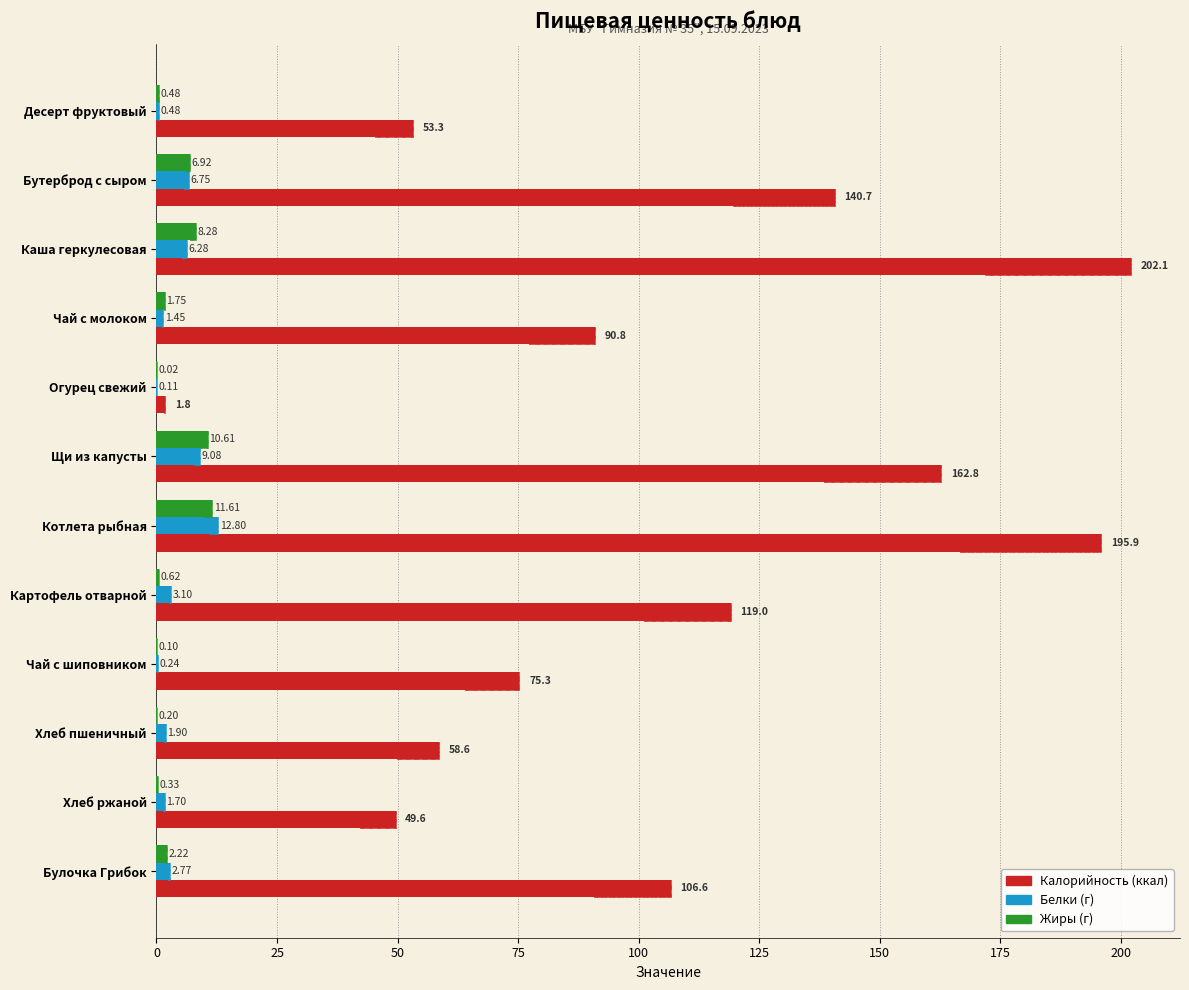

What are all the series names shown in the legend?

Калорийность, Белки, Жиры